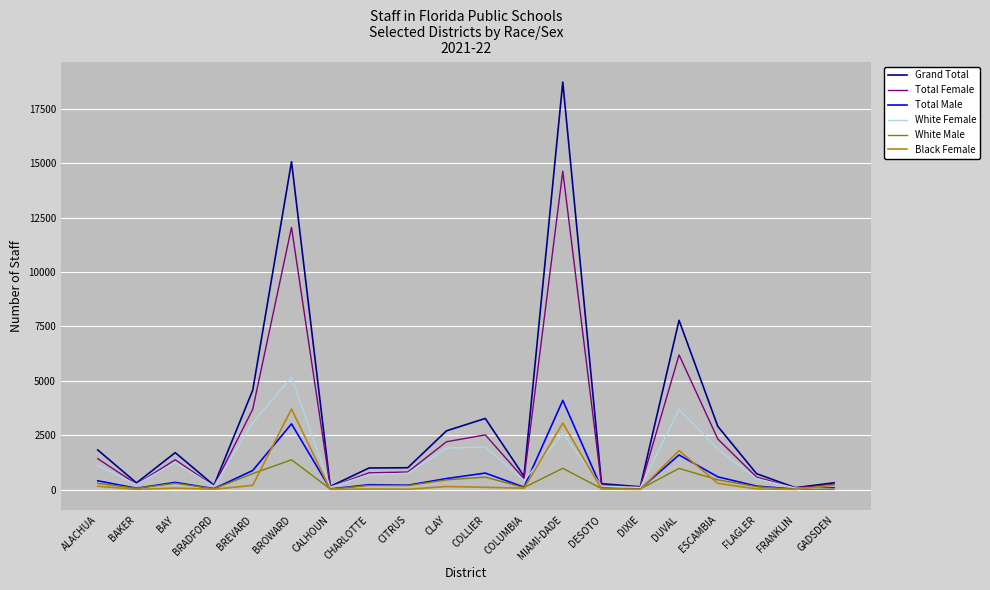

Where does the Total Female series first go above 802?

ALACHUA